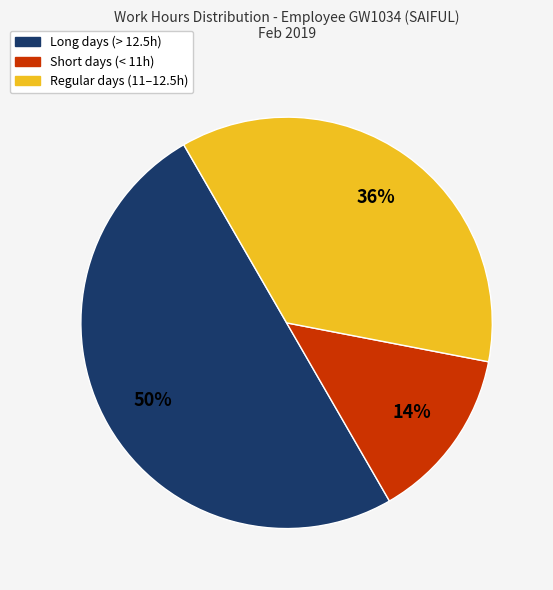

To the nearest percent, what is the difference between the largest and smallest slice percentages?

36%